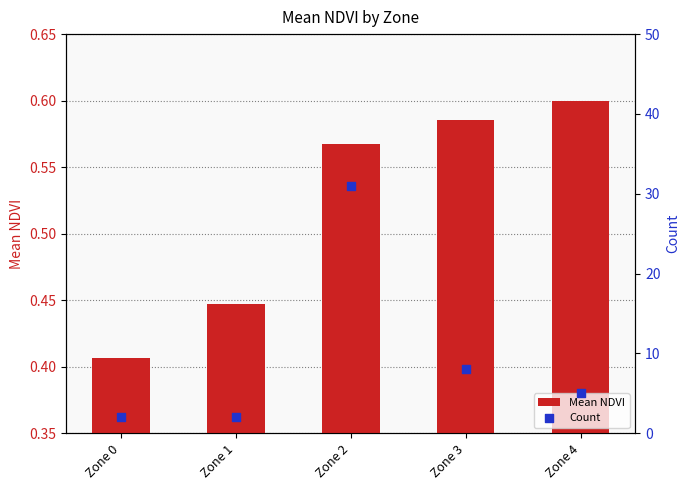

What is the total value across all series at Zone 3?

8.6